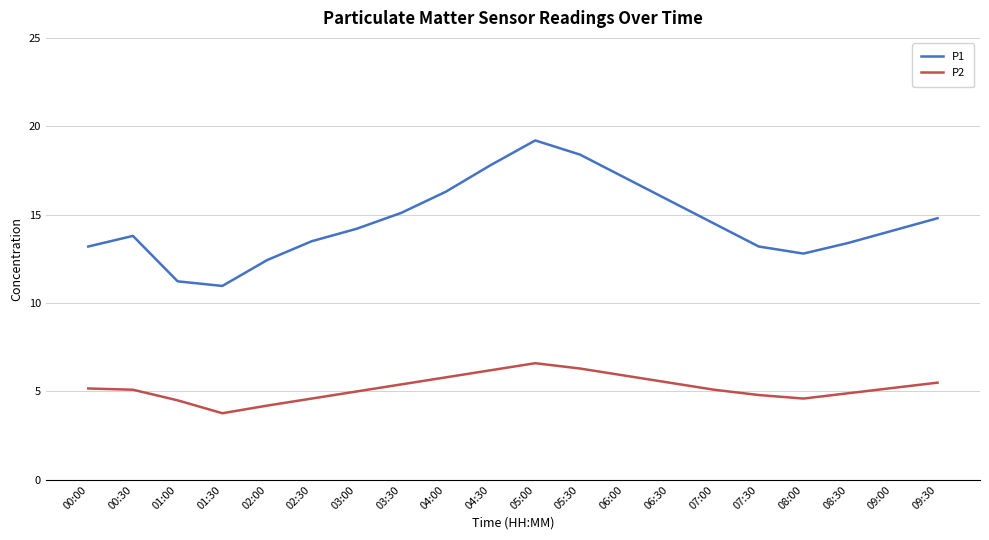

How many series are shown in this chart?

2